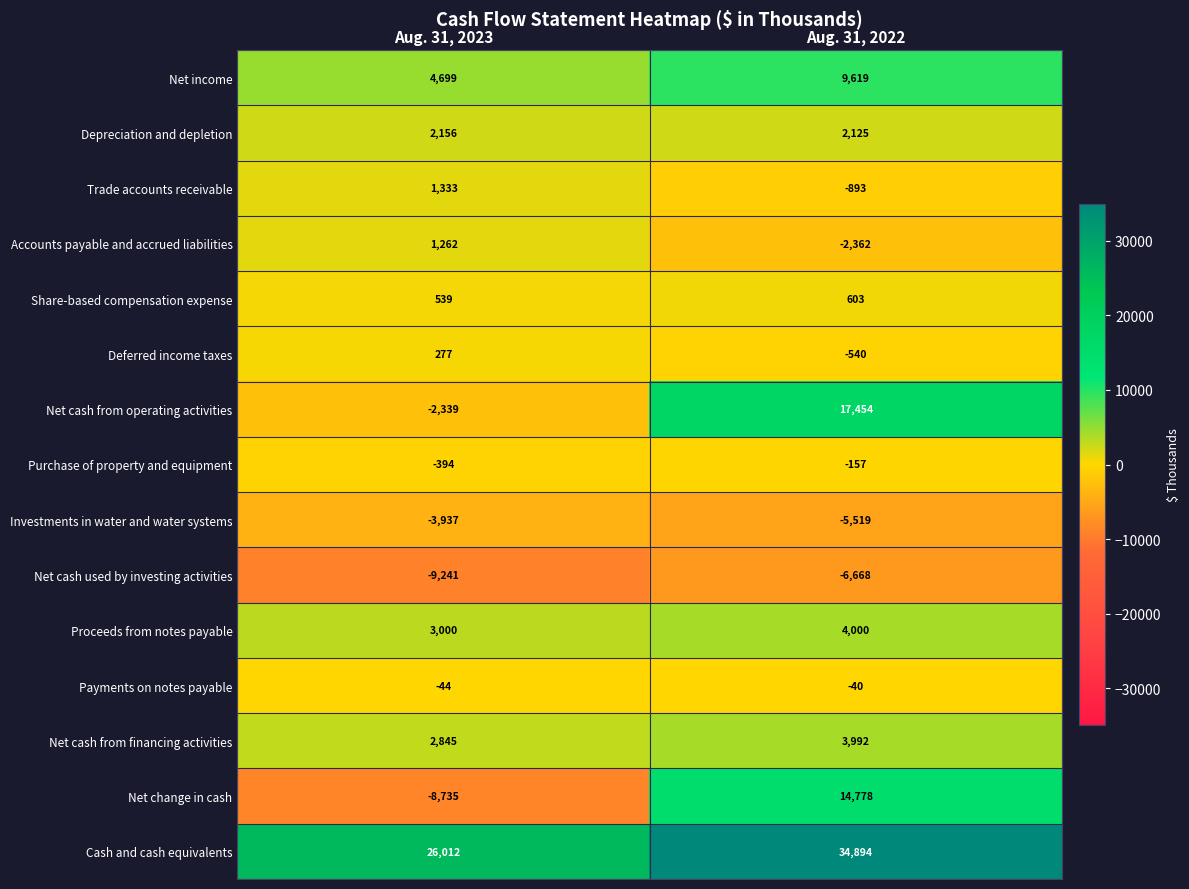

At which label does Net income reach its peak?

Aug. 31, 2022